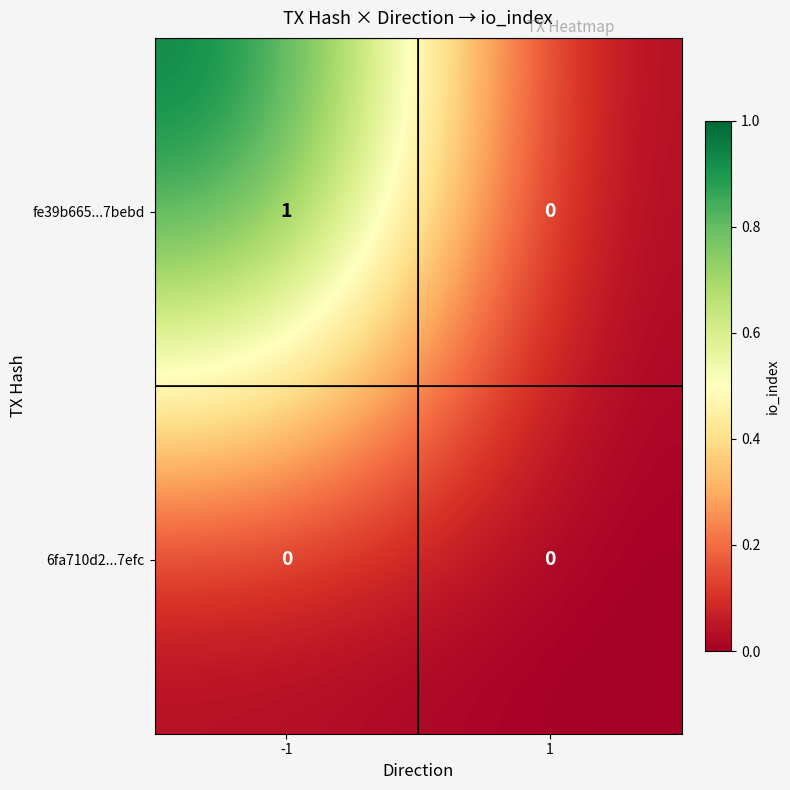

Reading right to left, list all the values displayed in this chart.

fe39b665...7bebd: 0	1
6fa710d2...7efc: 0	0